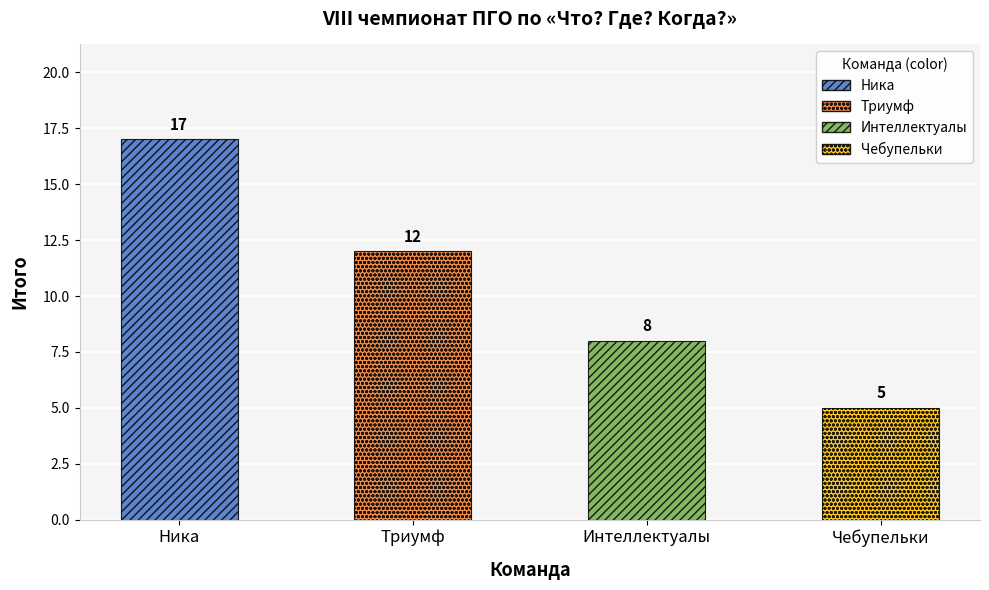

At which category does the chart reach its minimum across all series?

Чебупельки